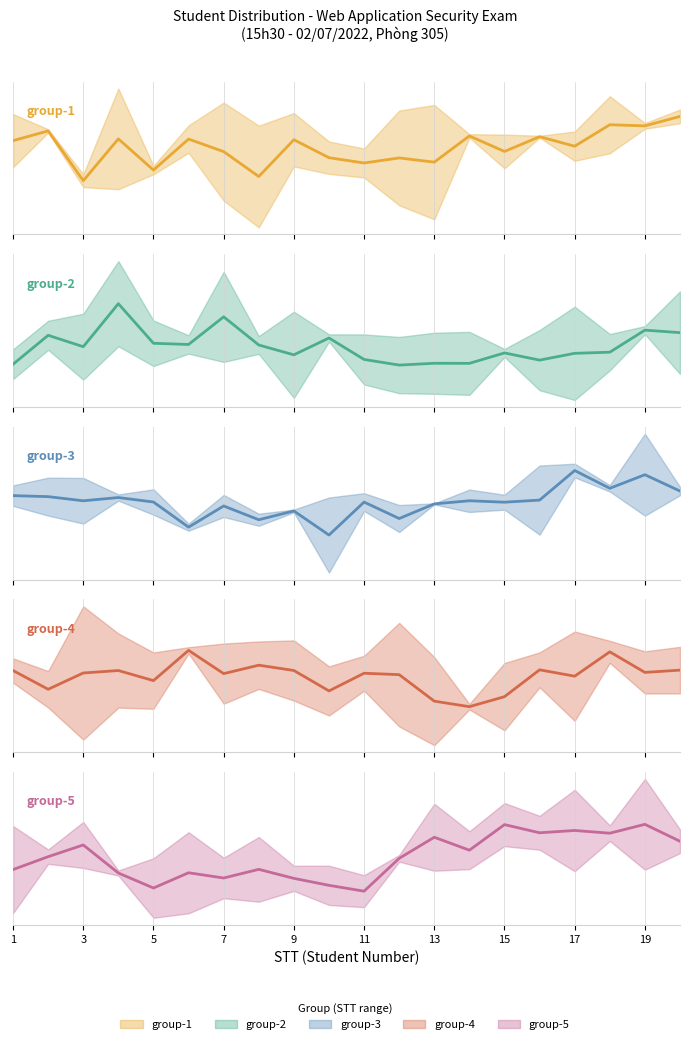

Does the chart have visible grid lines?

Yes